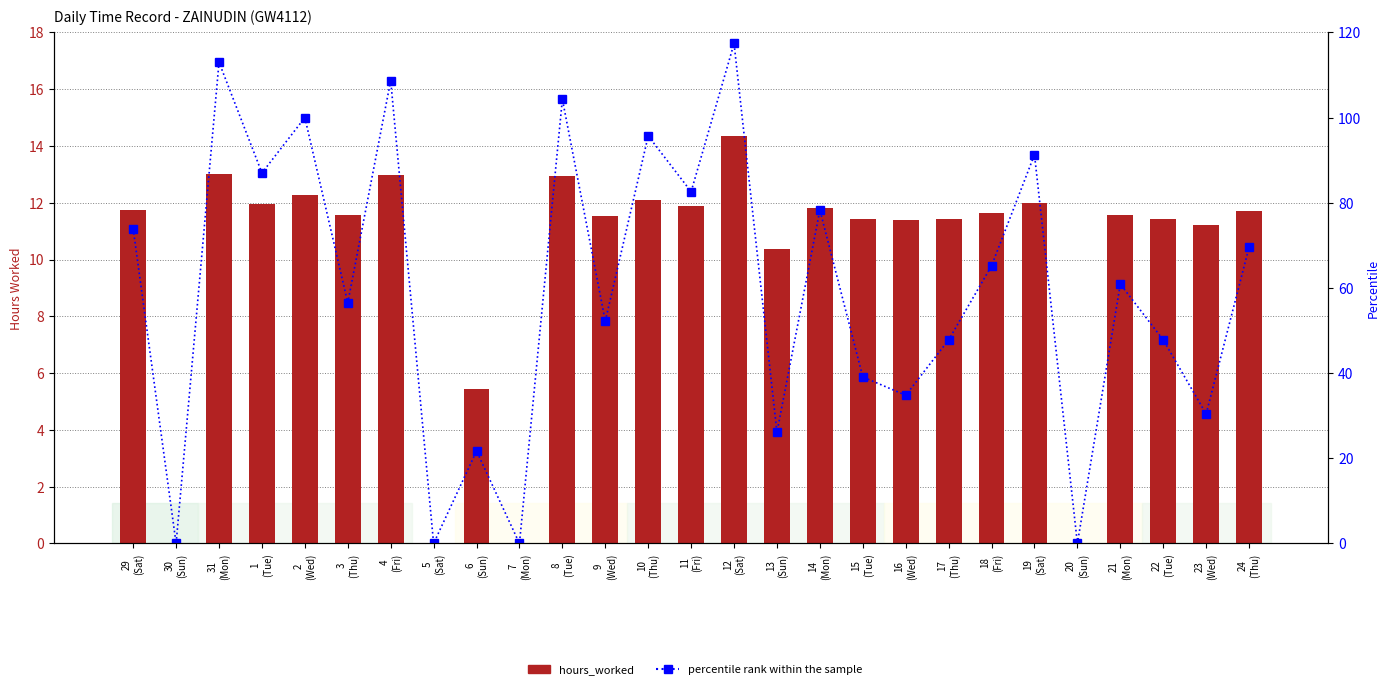

What is the difference between the hours_worked values at 20
(Sun) and 23
(Wed)?

11.2